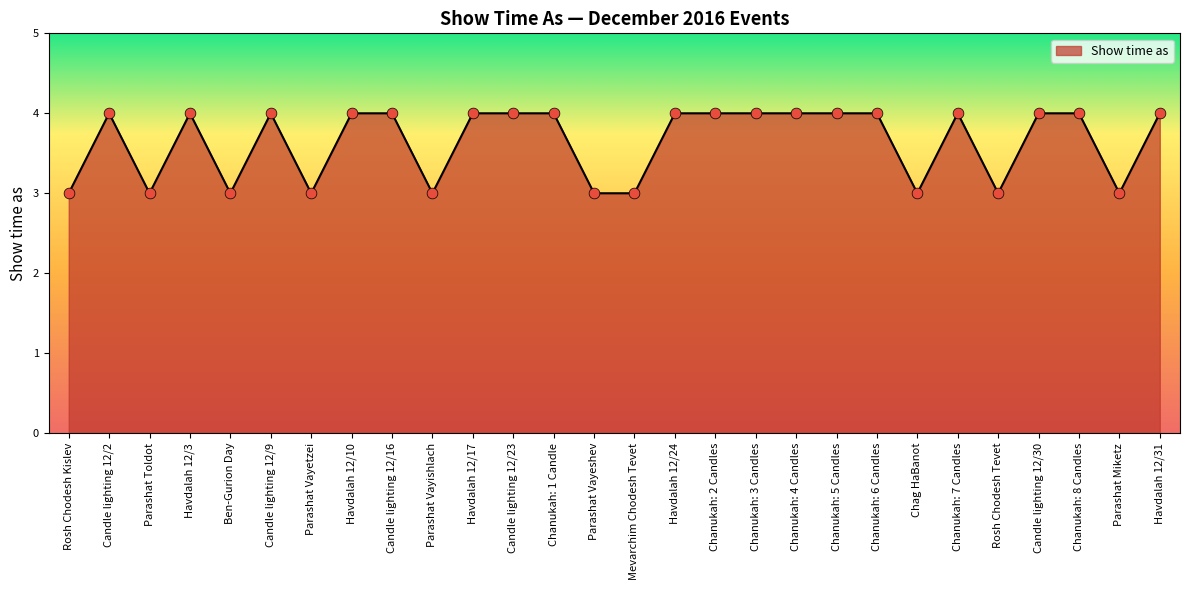

What is the change in value from Parashat Toldot to Chanukah: 2 Candles?

+1